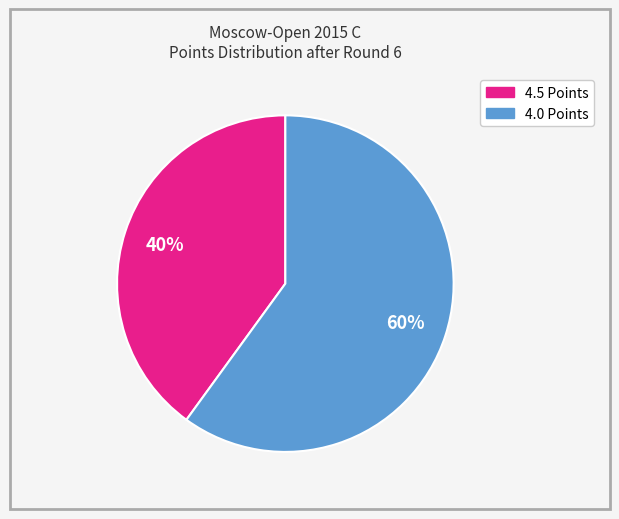

To the nearest percent, what is the difference between the largest and smallest slice percentages?

20%